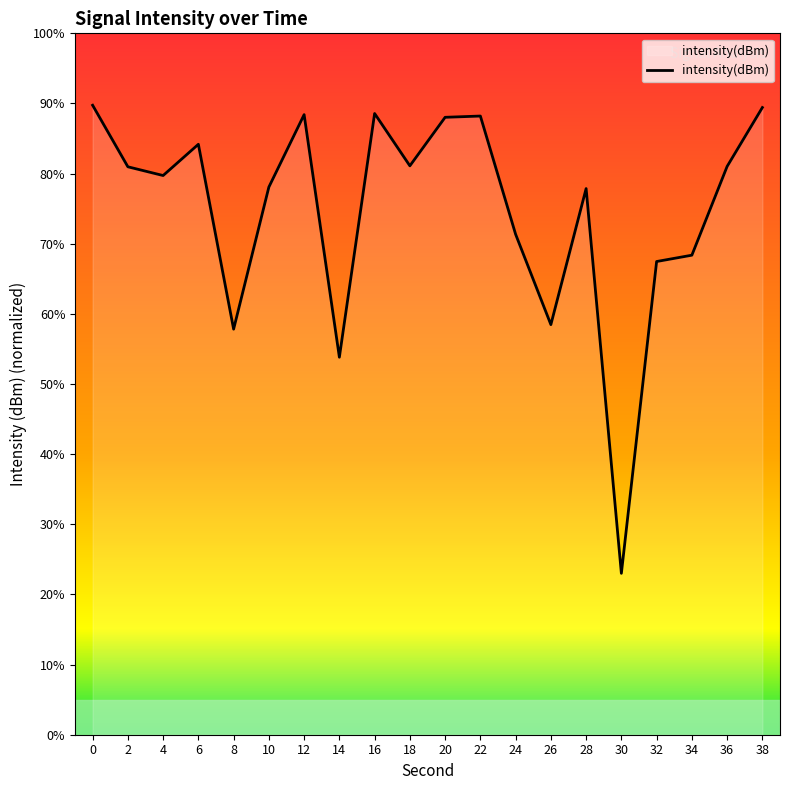

What is the sum of the values at 10 and 4?

157.8